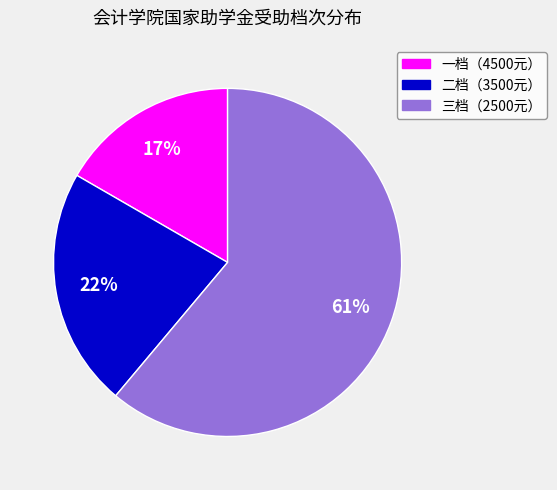

To the nearest percent, what is the average slice percentage?

33%